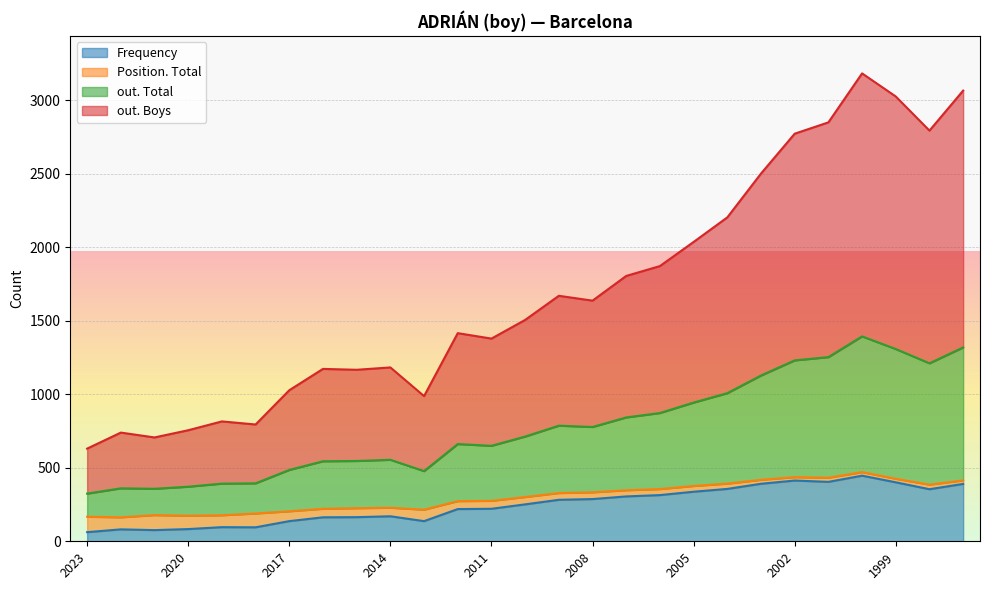

What is the highest value of the Frequency series?

446